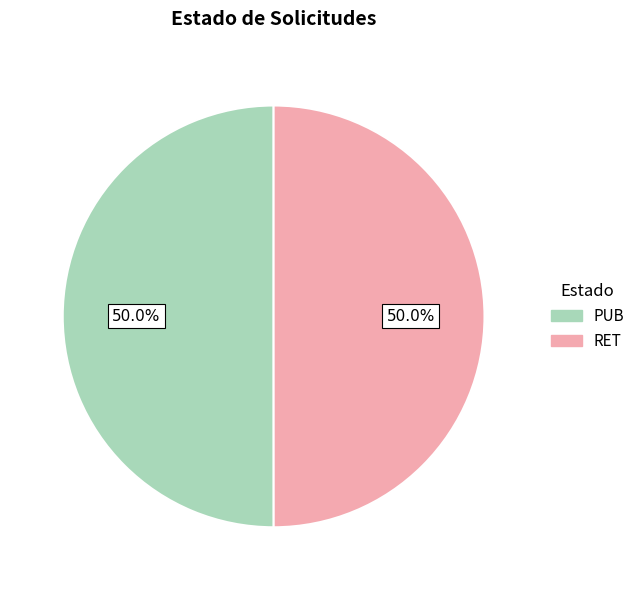

Is it true that PUB is 50% of the pie?

True